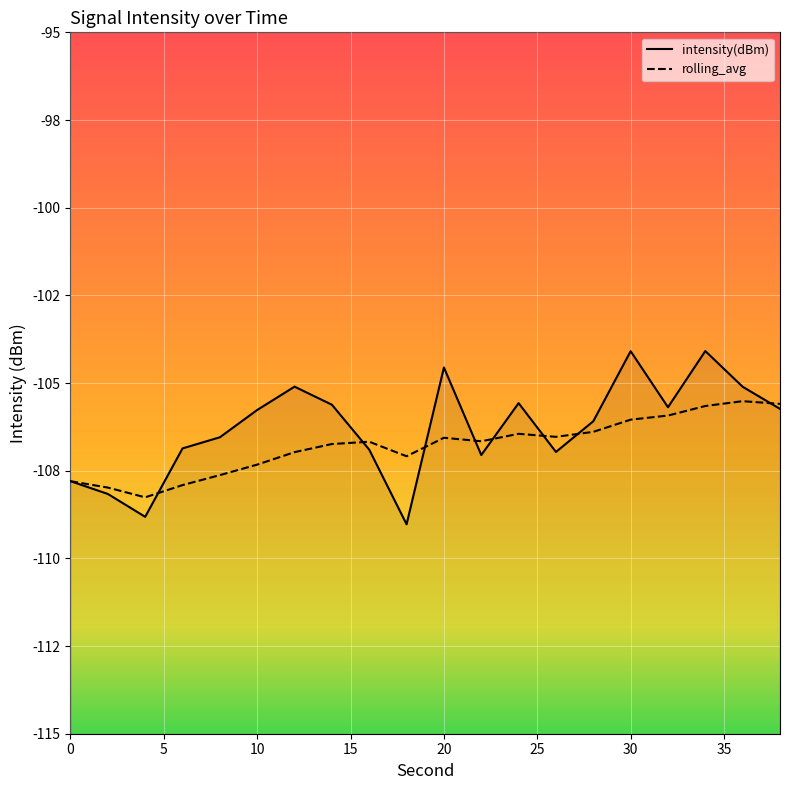

What is the total value across all series at 28?

-212.5